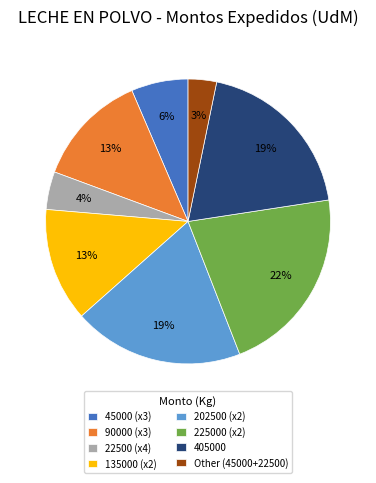

Does 22500 (x4) account for over 50% of the chart?

No